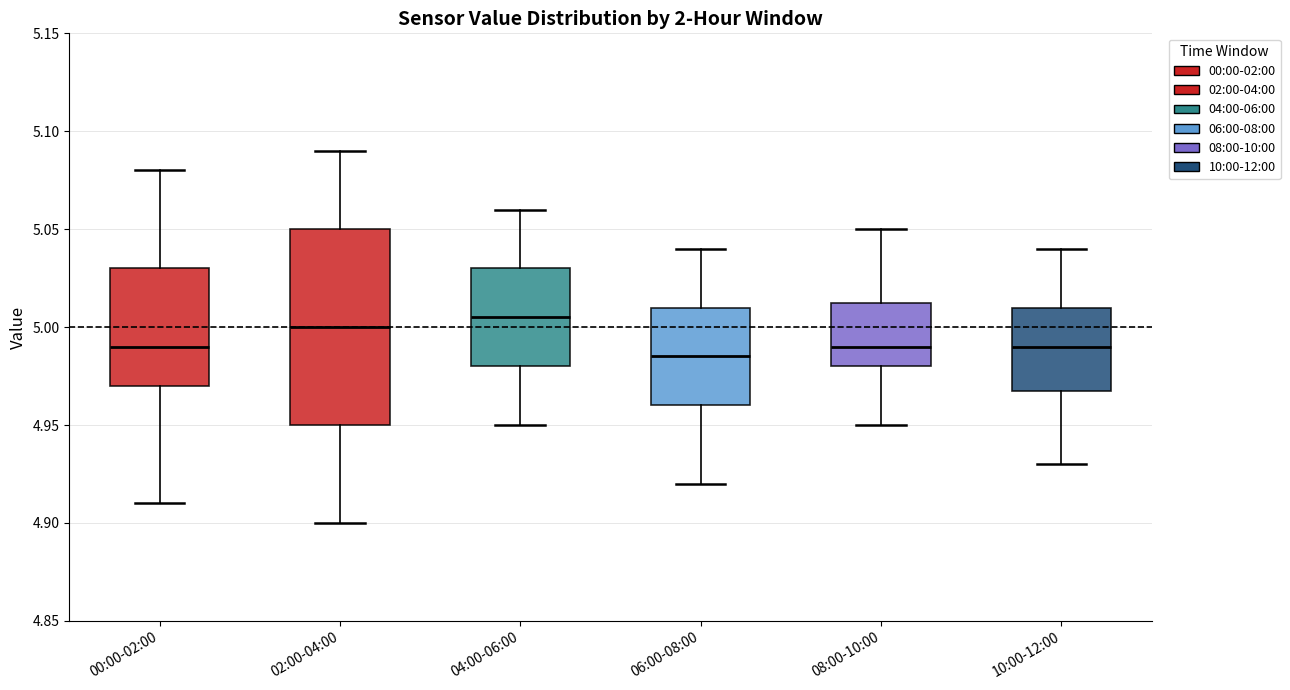

Comparing the boxes themselves (not the whiskers), which one is the tallest?

02:00-04:00